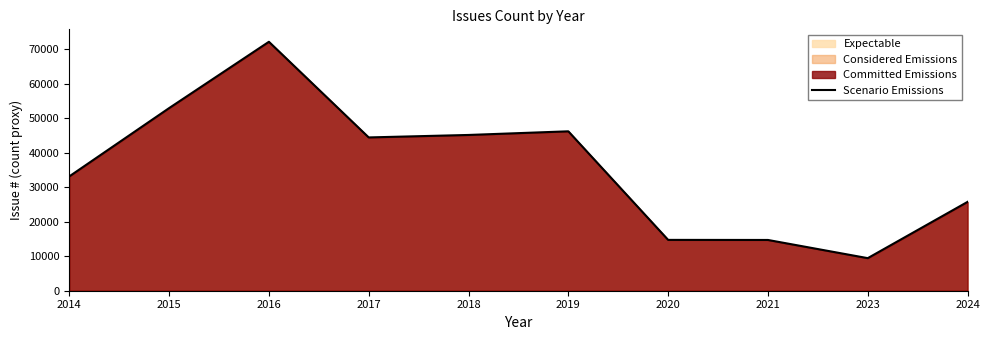

What is the greatest value displayed?

72115